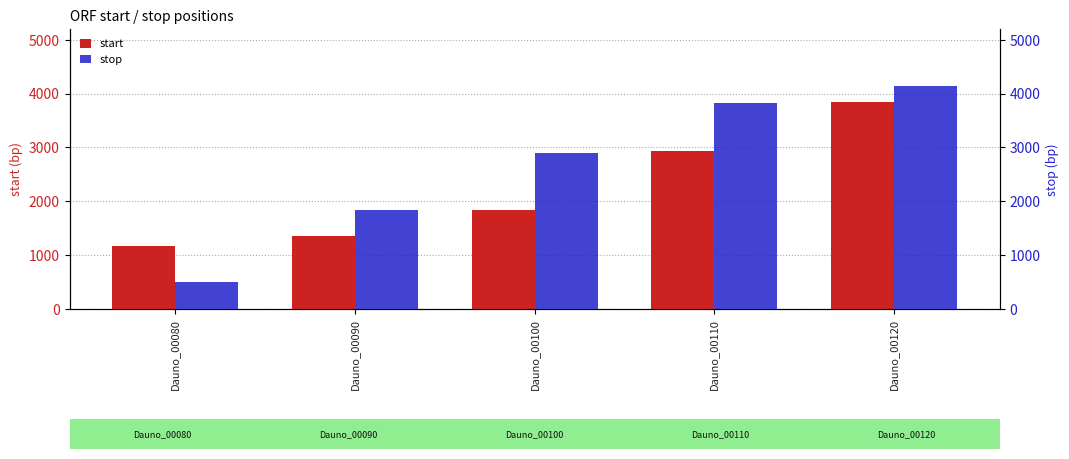

What is the difference between the stop values at Dauno_00090 and Dauno_00120?

2296